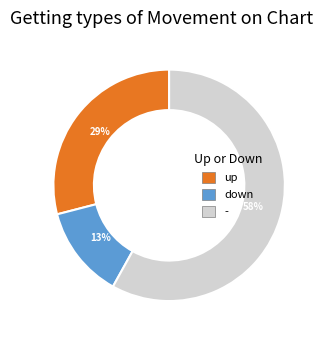

True or false: down accounts for 13% of the total.

True